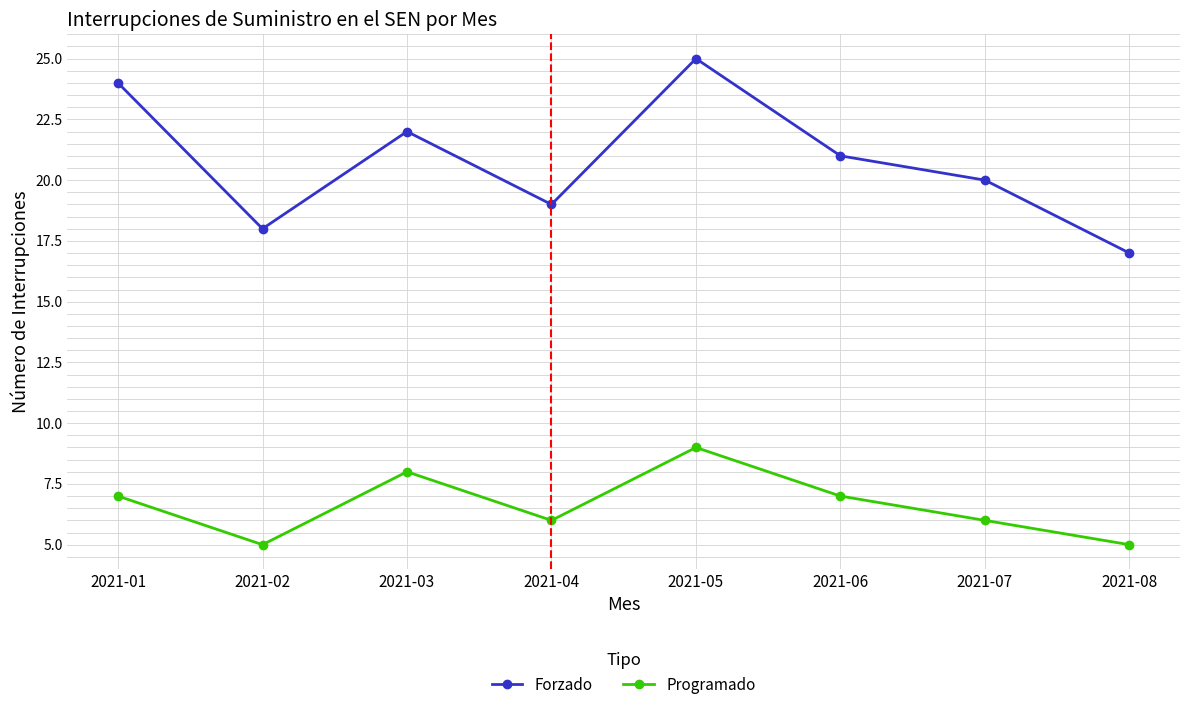

Which series has the largest range (max minus min)?

Forzado